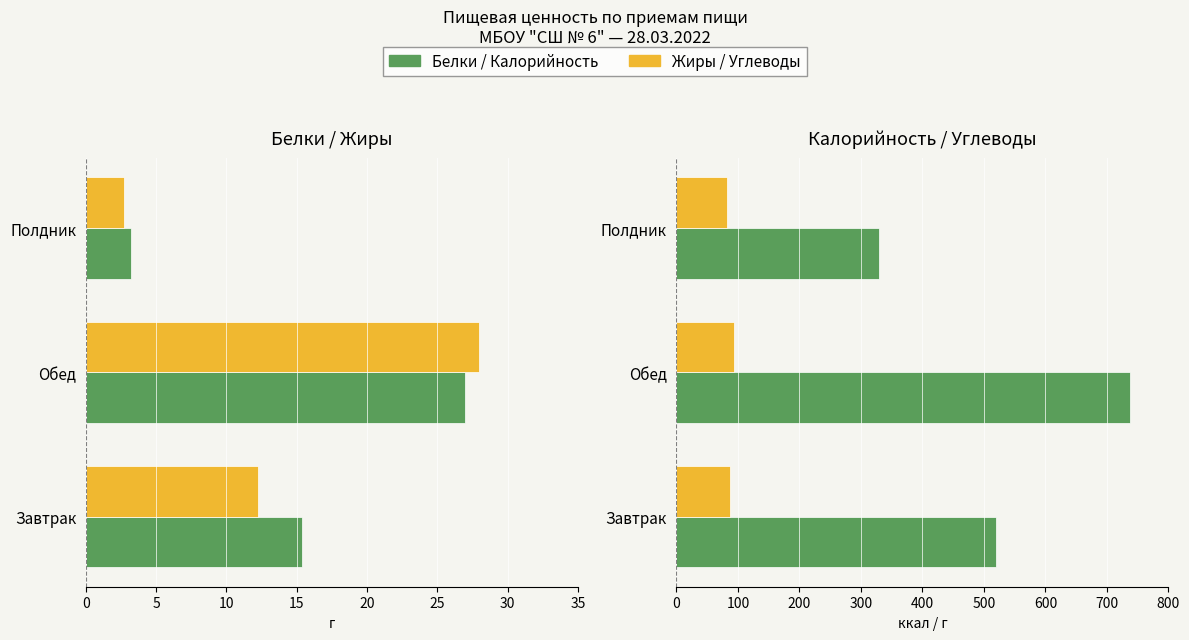

What is the average value of the Калорийность series?

528.8